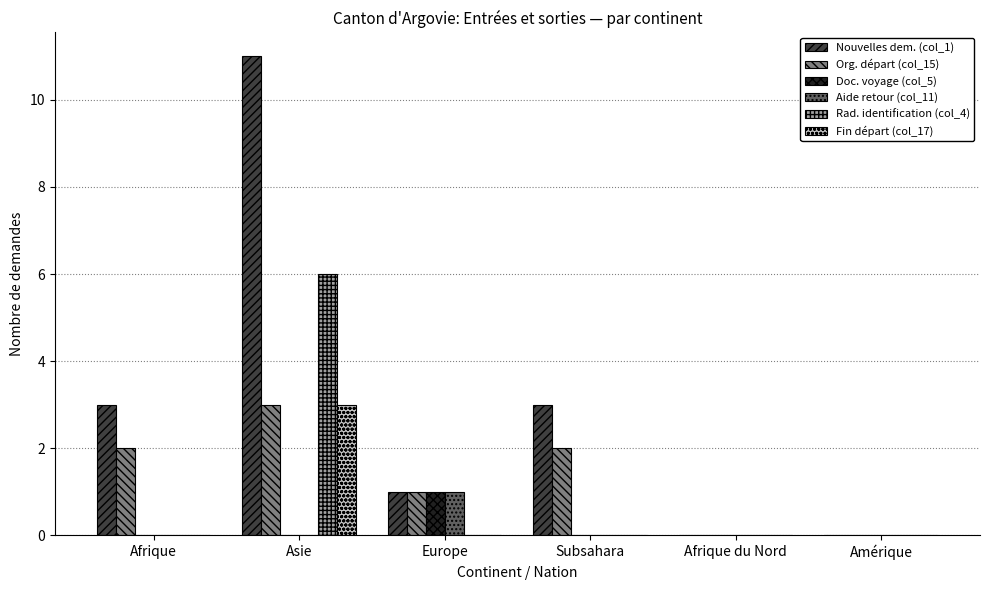

What are all the series names shown in the legend?

Nouvelles dem. (col_1), Org. départ (col_15), Doc. voyage (col_5), Aide retour (col_11), Rad. identification (col_4), Fin départ (col_17)